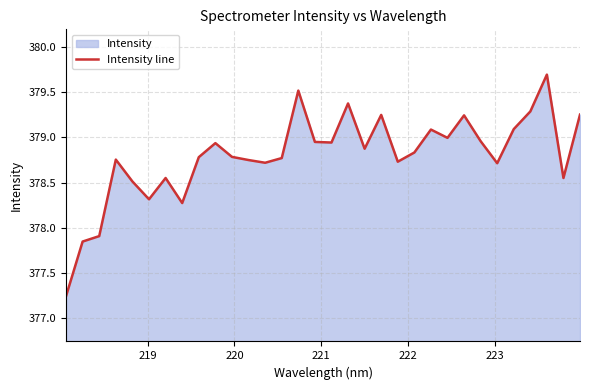

What is the value of the 7th point from the left?

378.6